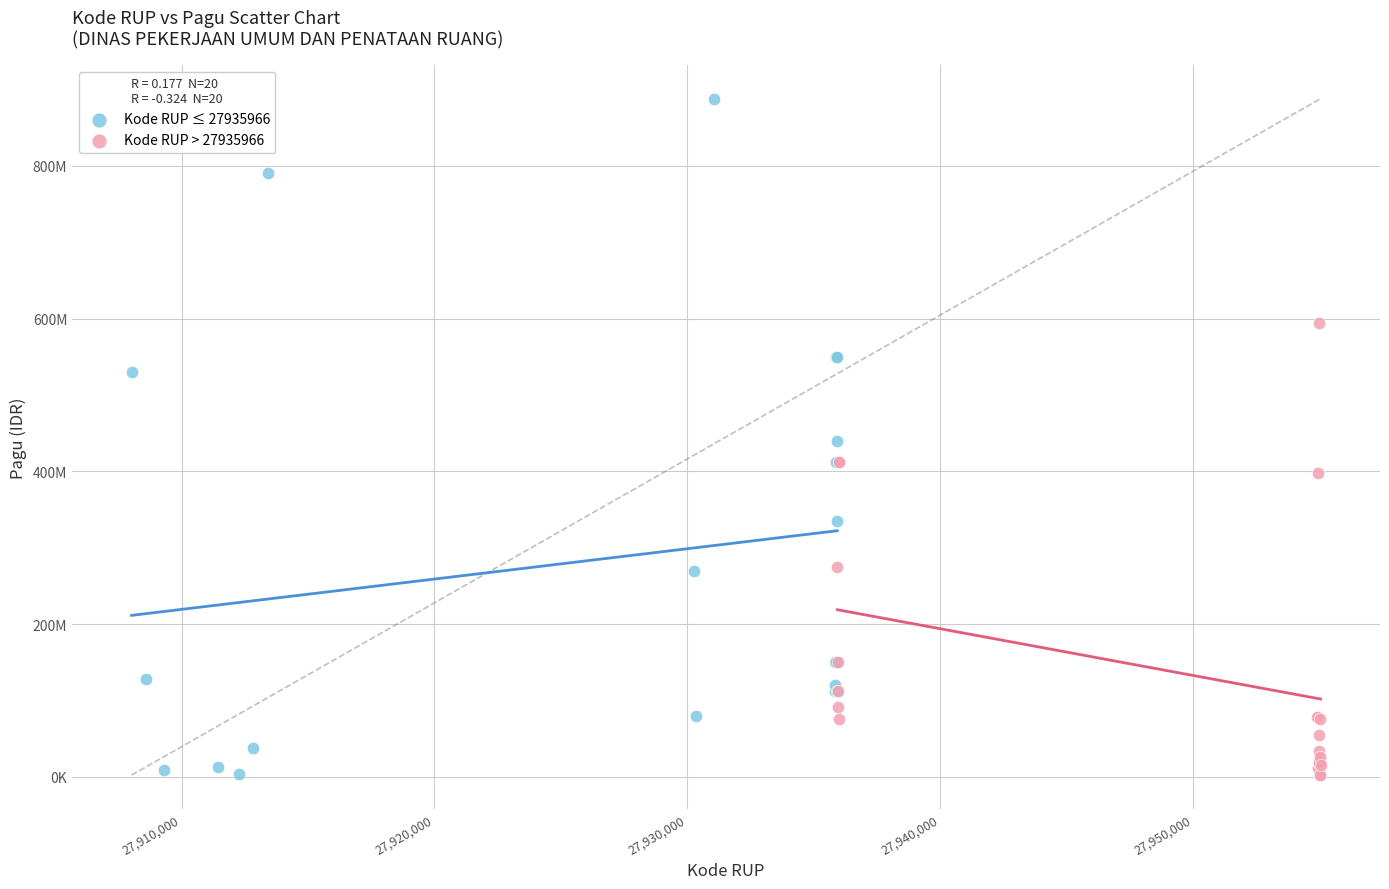

What are all the series names shown in the legend?

Kode RUP ≤ 27935966, Kode RUP > 27935966